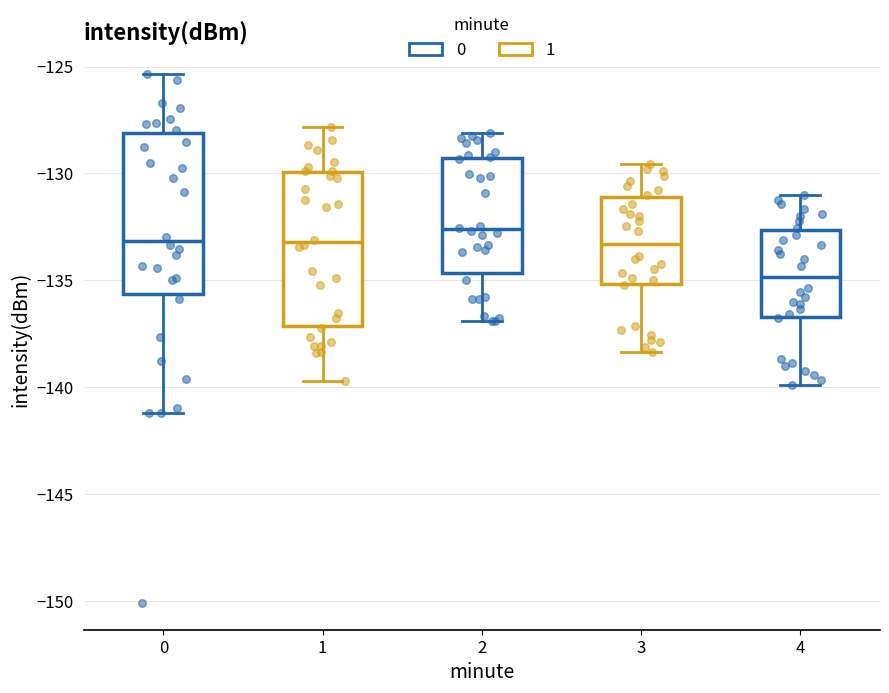

Reading left to right, read every box against the y-axis: the position of its median line, the range the box covers, and the ends of its whiskers. The values are not printed on the chart, so give them approximately, as read against the axis.

0: median -133.0, box -135.5 to -128.0, whiskers -141.0 to -125.5
1: median -133.0, box -137.0 to -130.0, whiskers -139.5 to -128.0
2: median -132.5, box -134.5 to -129.5, whiskers -137.0 to -128.0
3: median -133.5, box -135.0 to -131.0, whiskers -138.5 to -129.5
4: median -135.0, box -136.5 to -132.5, whiskers -140.0 to -131.0